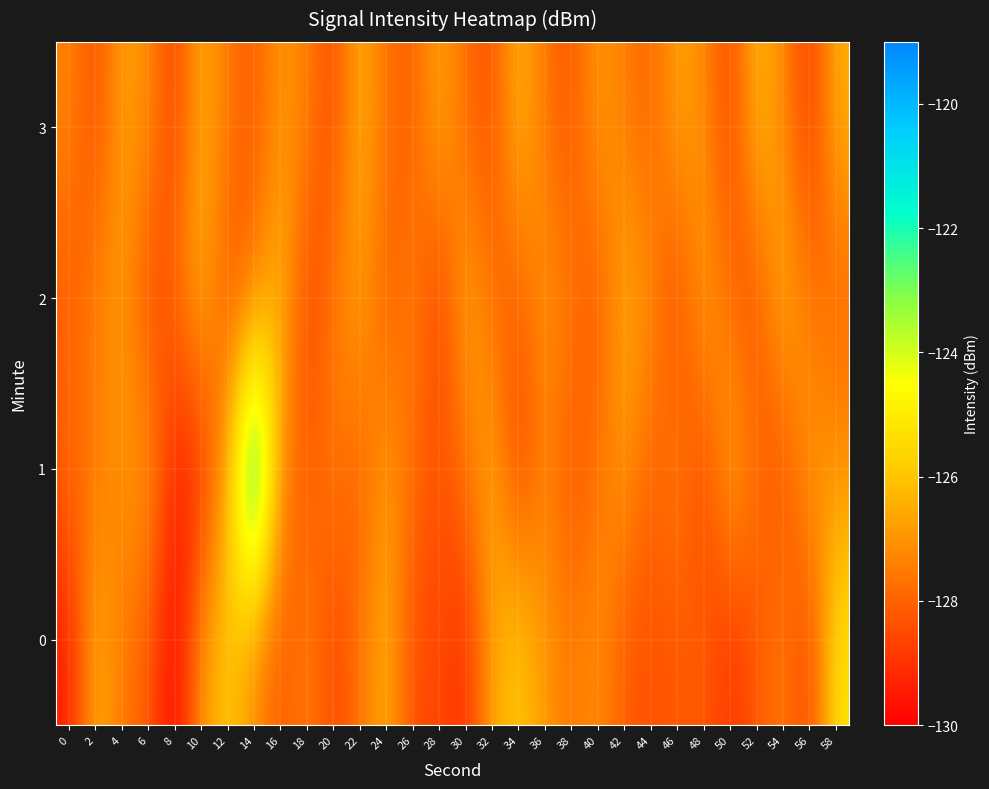

Count the number of categories in the chart.

30